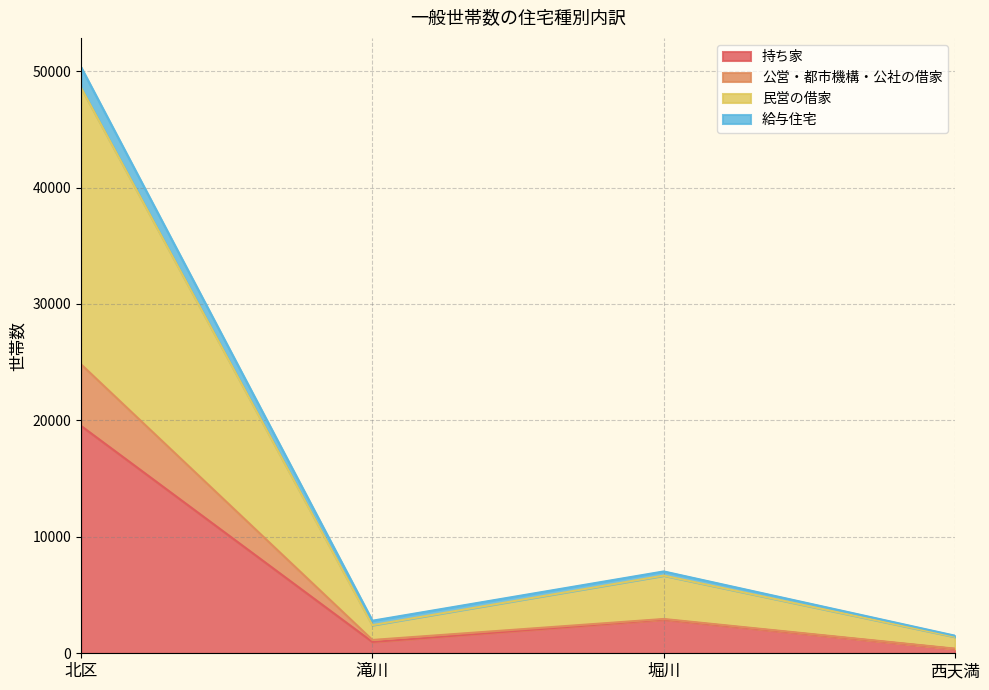

In 持ち家, how many points are lower than both neighbors (excluding endpoints)?

1